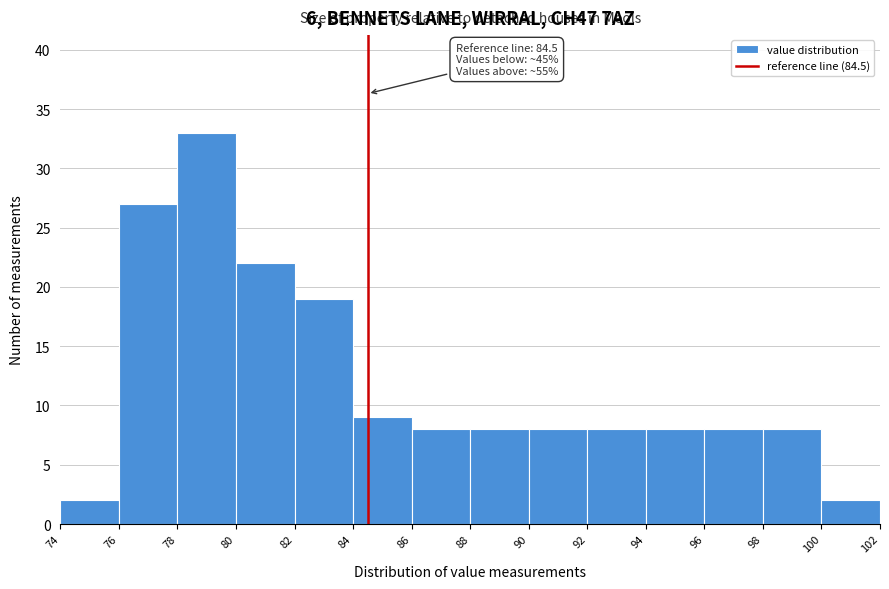

Which range on the x-axis has the tallest bar?

78 to 80